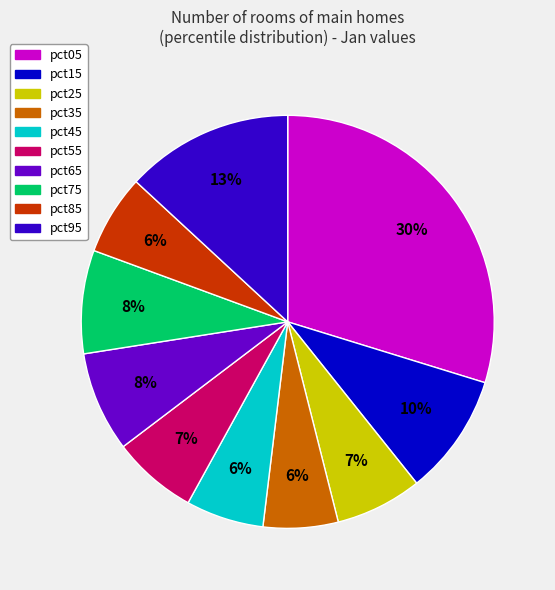

Does pct85 represent more than half of the total?

No